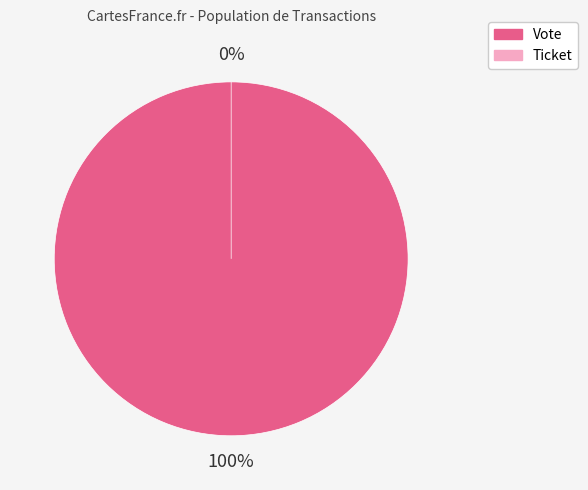

What percentage do Ticket and Vote together represent?

100.0%